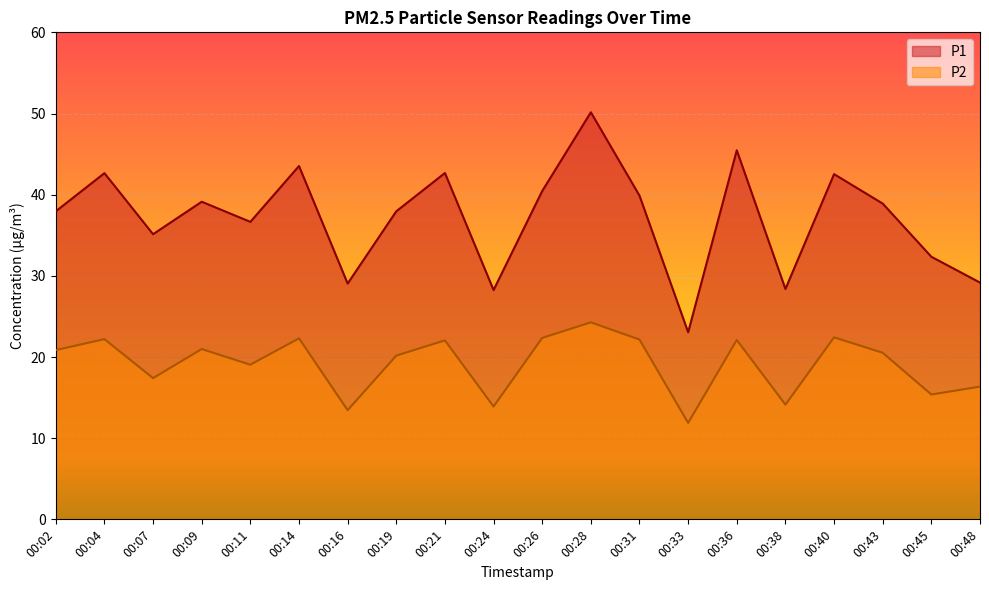

What is the difference between the maximum and minimum values in the P2 series?

12.4